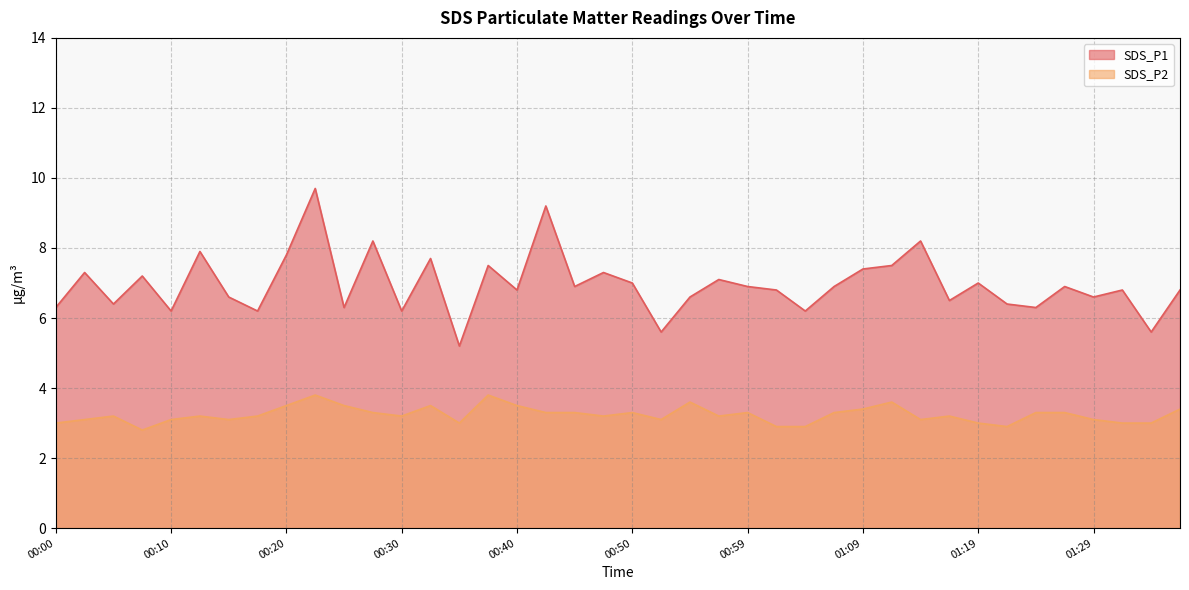

What is the smallest value displayed?

2.8